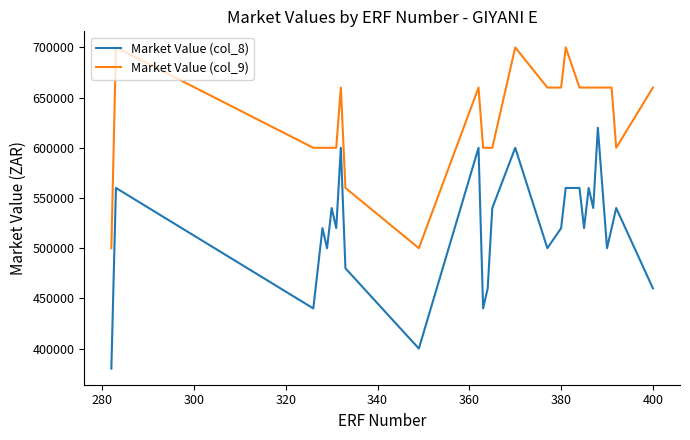

What is the lowest value of the Market Value (col_9) series?

500000